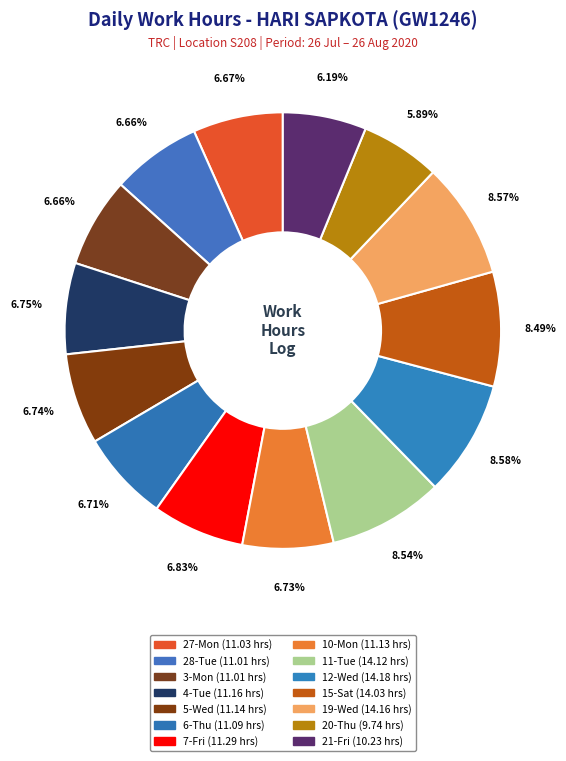

To the nearest percent, what is the difference between the largest and smallest slice percentages?

3%